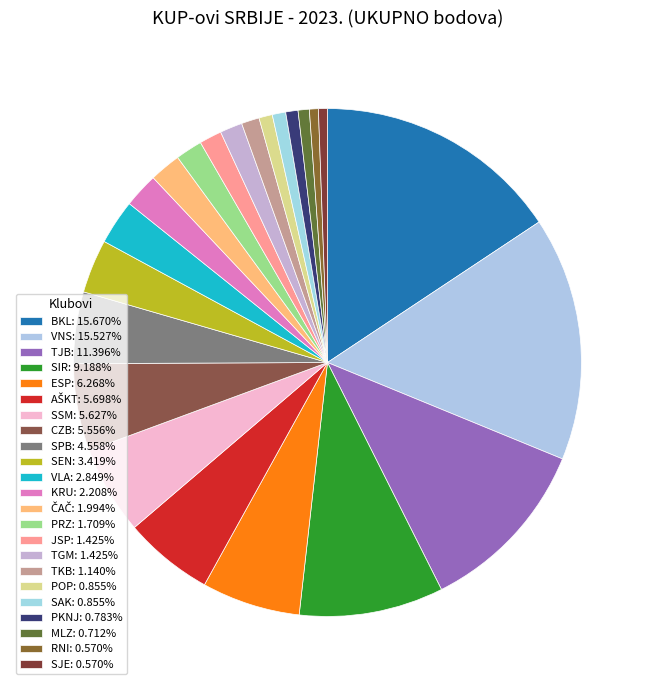

What is the largest slice in the pie chart?

BKL